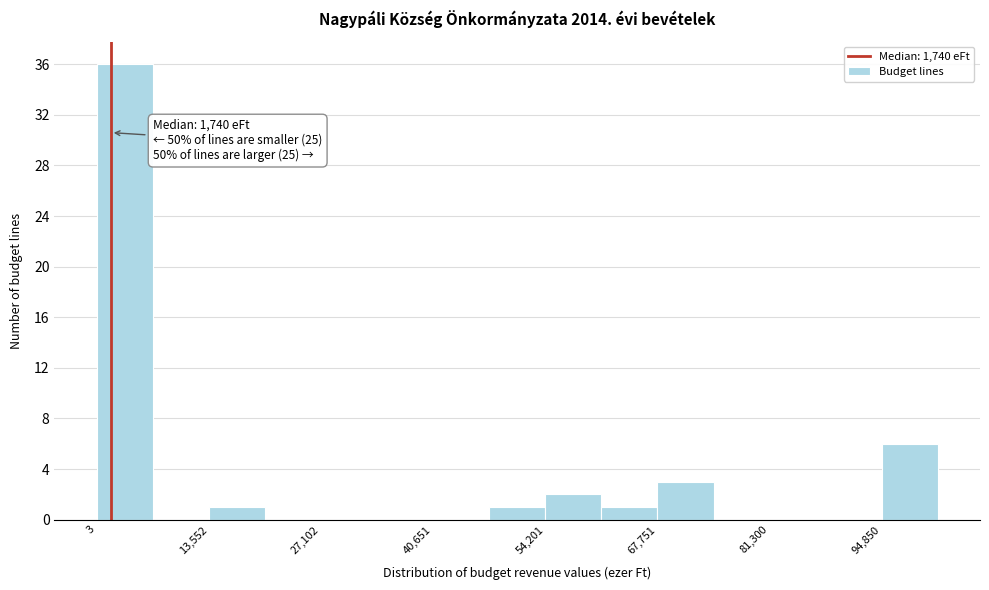

Around what value on the x-axis is the tallest bar? Give the approximate position of its centre, as read against the axis.

4000